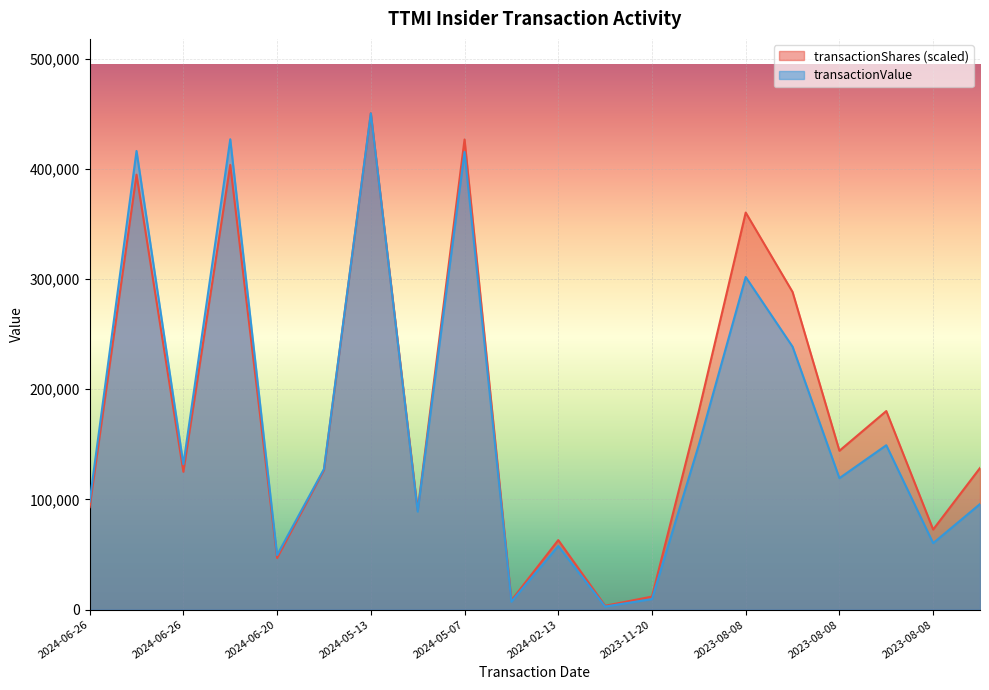

Which label corresponds to the smallest value in the chart?

2024-02-02